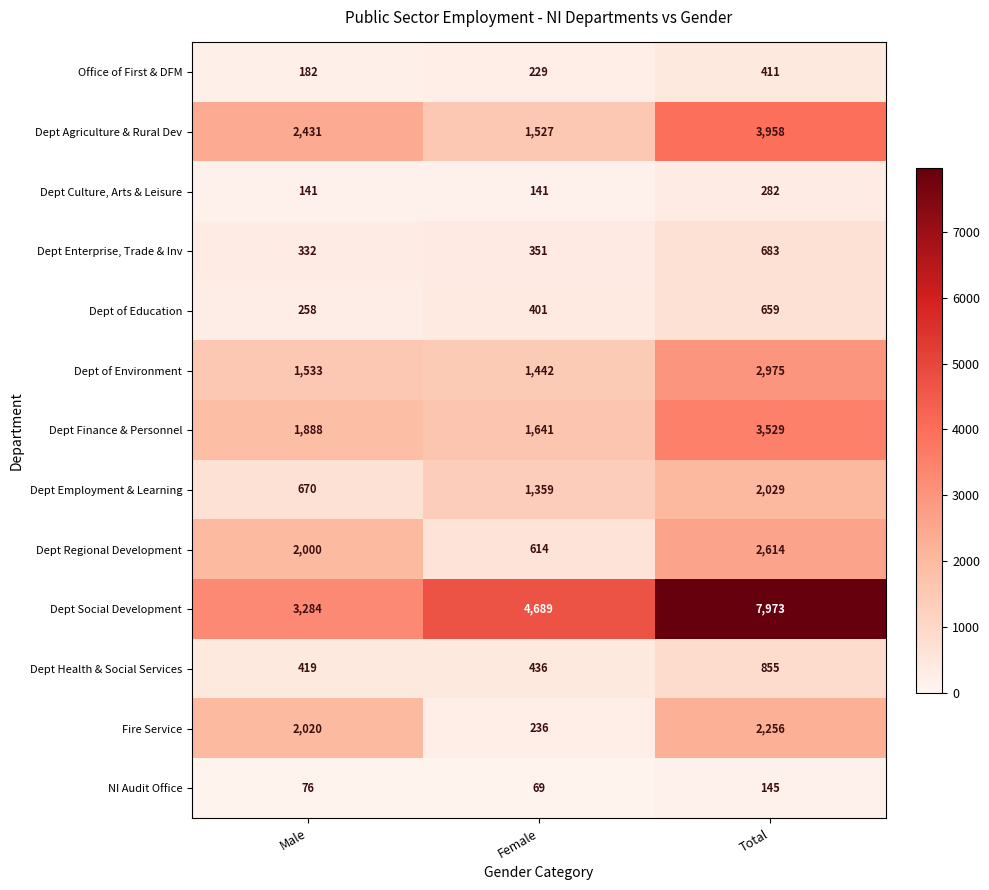

Which series has the largest range (max minus min)?

Dept Social Development